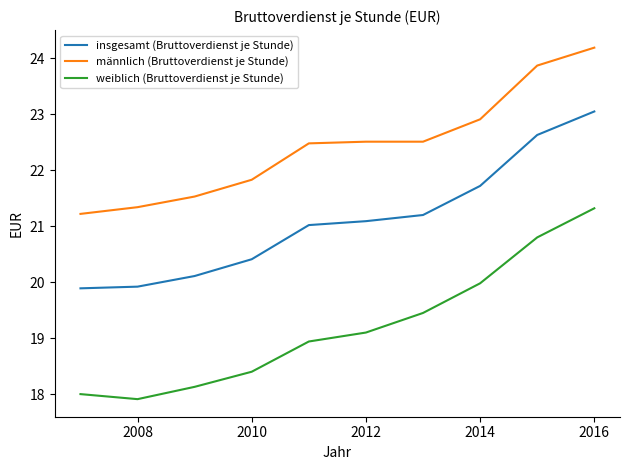

What is the lowest value of the insgesamt (Bruttoverdienst je Stunde) series?

19.9